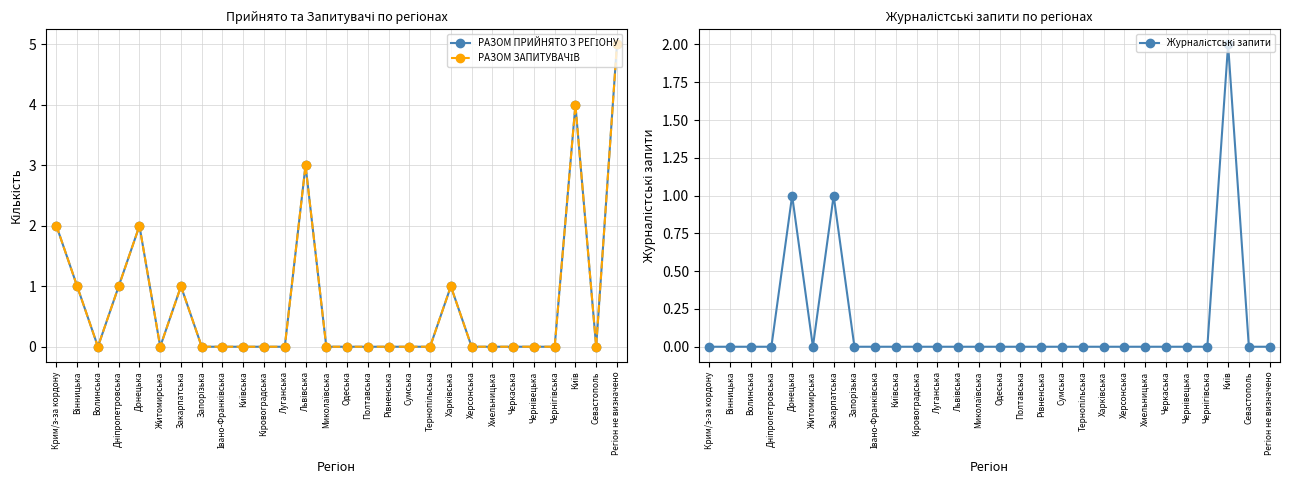

Which has a higher value, Кіровоградська or Полтавська?

Кіровоградська